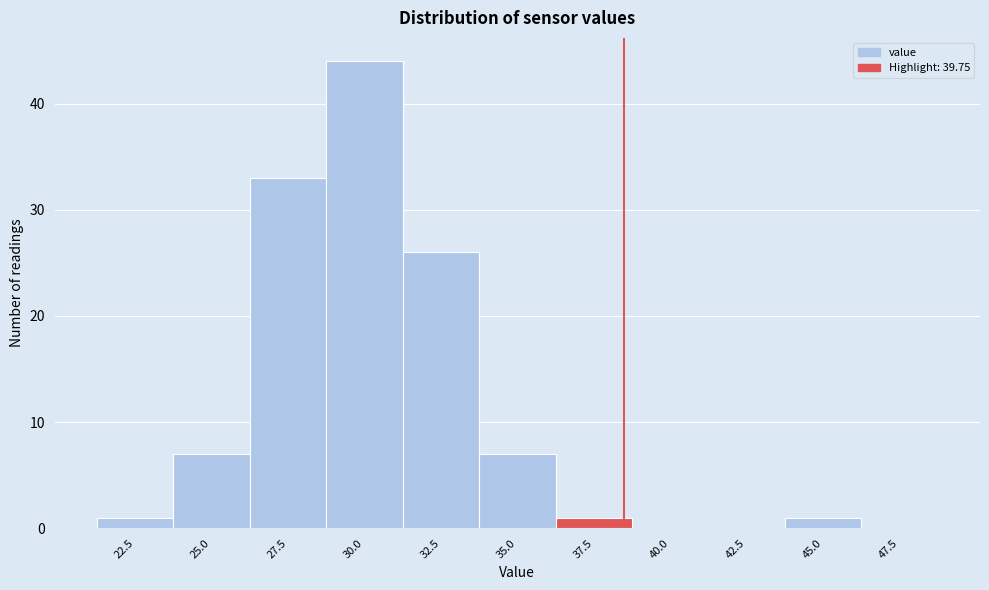

Reading left to right, what are all the values shown in this chart?

22.5=1	25.0=7	27.5=33	30.0=44	32.5=26	35.0=7	37.5=1	40.0=0	42.5=0	45.0=1	47.5=0